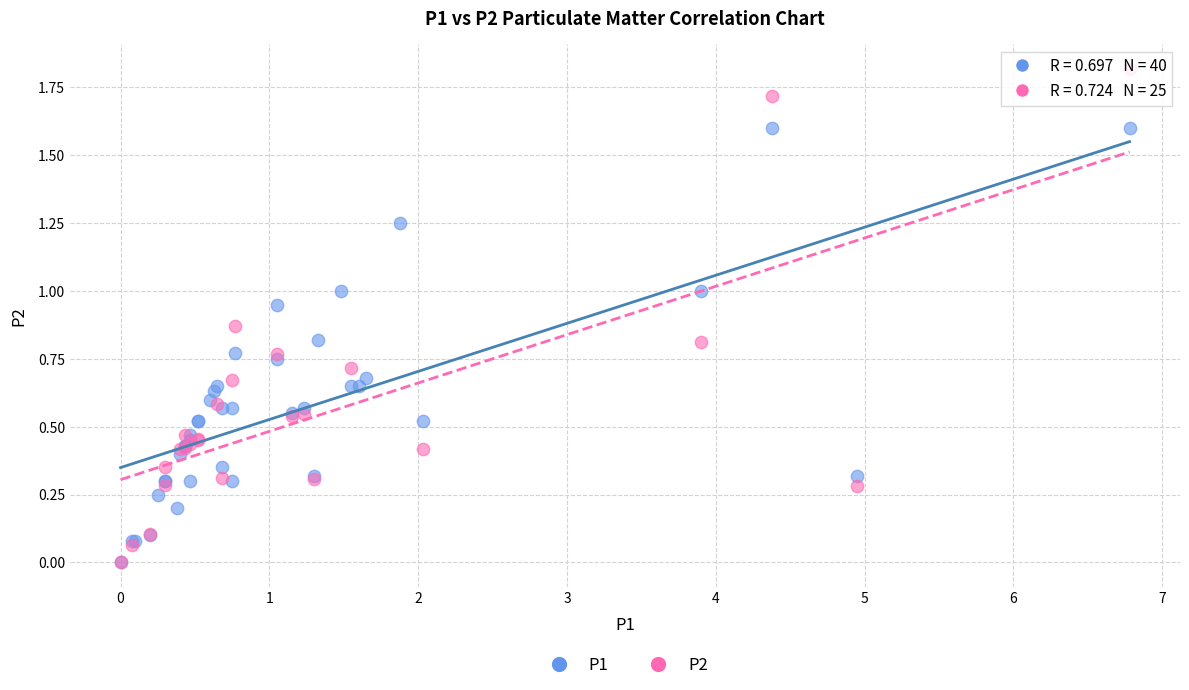

Which series reaches the maximum Y coordinate?

P2